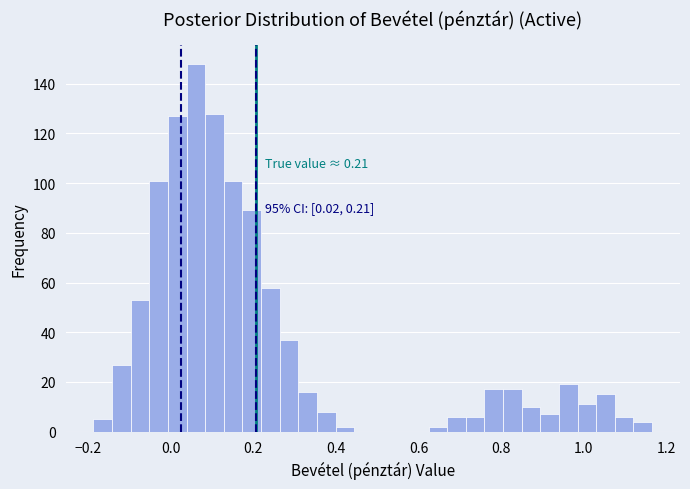

Read against the x-axis, roughly where is the centre of the tallest bar?

0.06